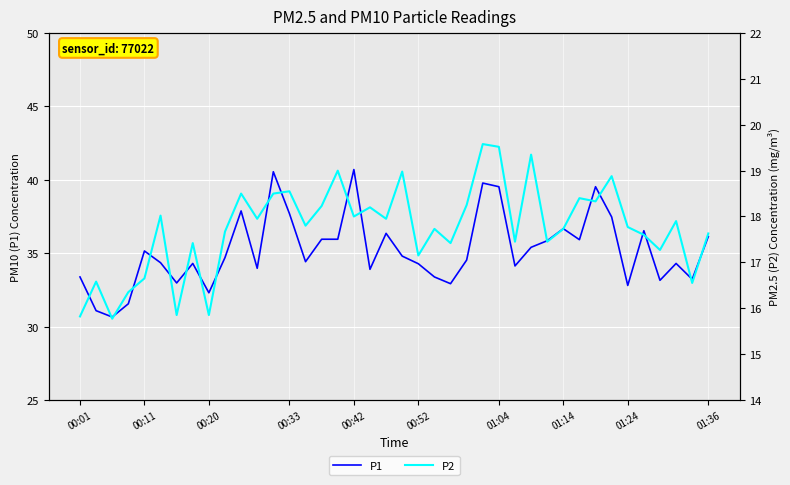

The P1 series shows 59.3 at 00:52. True or false?

False